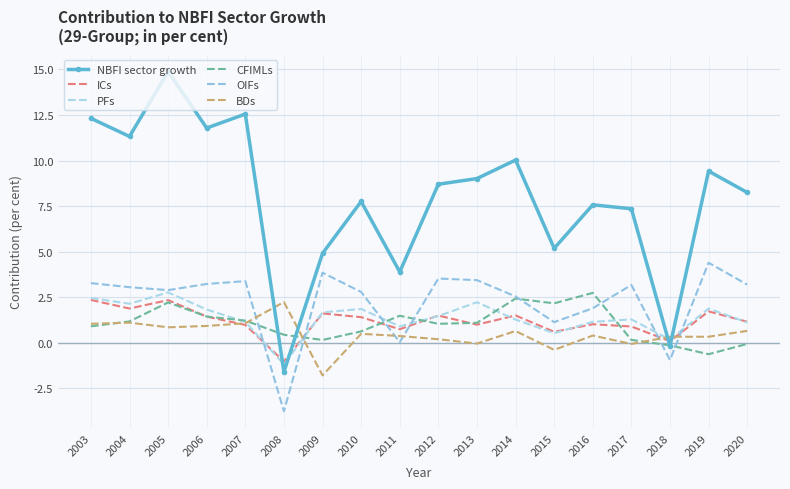

The value of PFs at 2007 is 1.6. True or false?

False